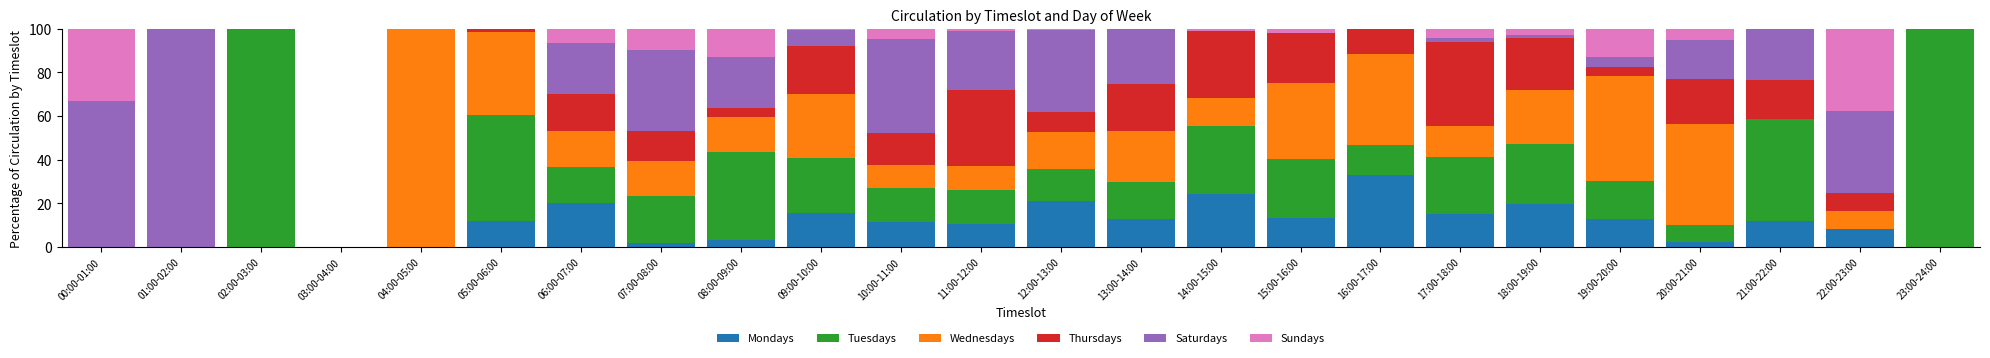

What position from the right is 21:00-22:00?

3